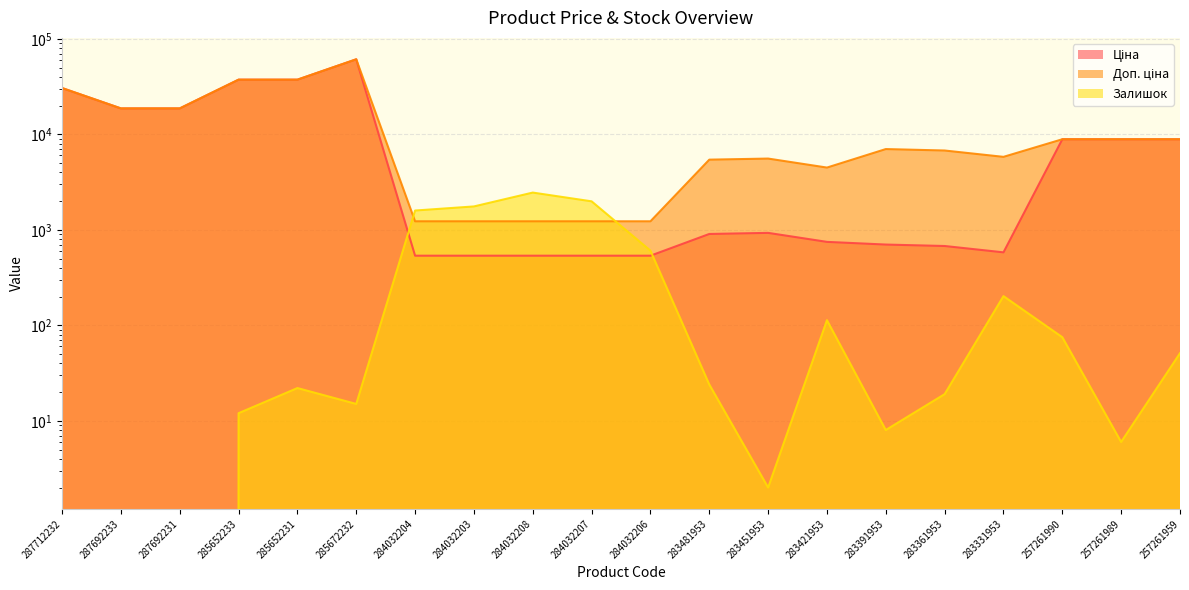

True or false: Залишок has a value of 521.6 at 284032204.

False